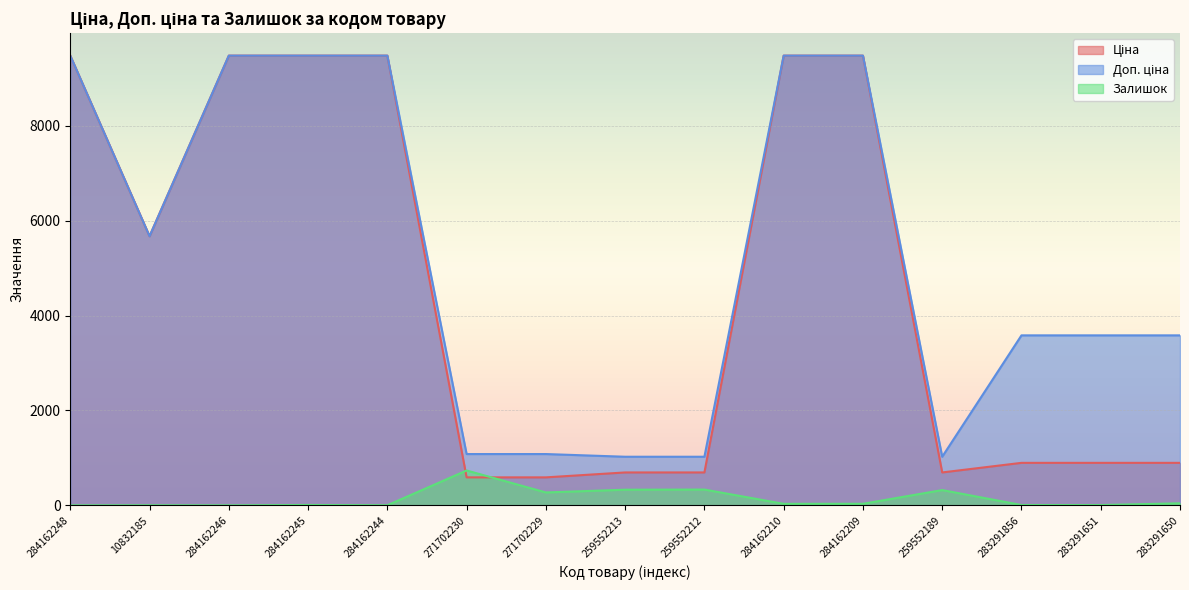

What position from the left is 283291651?

14